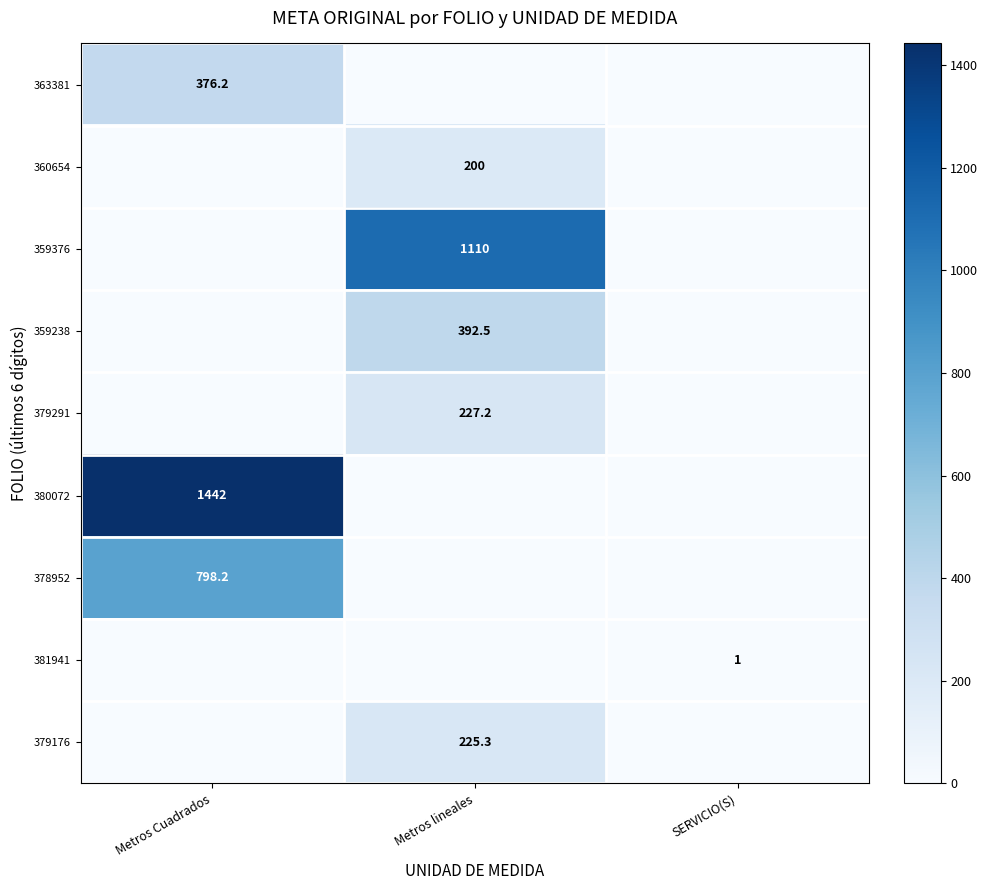

What is the spread (max minus min) of values at SERVICIO(S)?

1.0